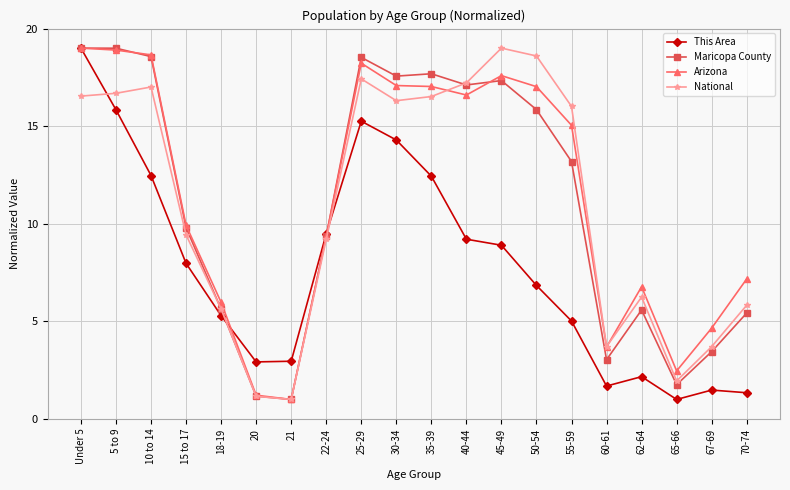

What is the maximum value shown in the chart?

19.0